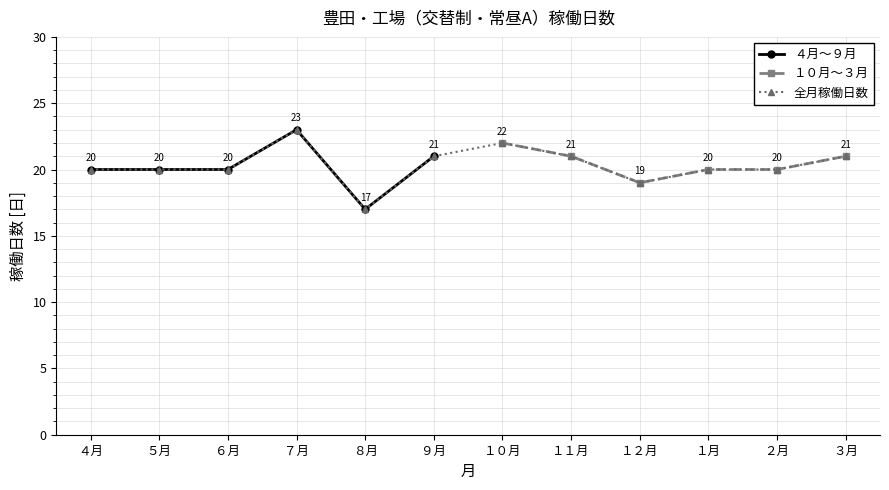

Is the value of ９月 at ９月 greater than the value of ７月 at １１月?

No